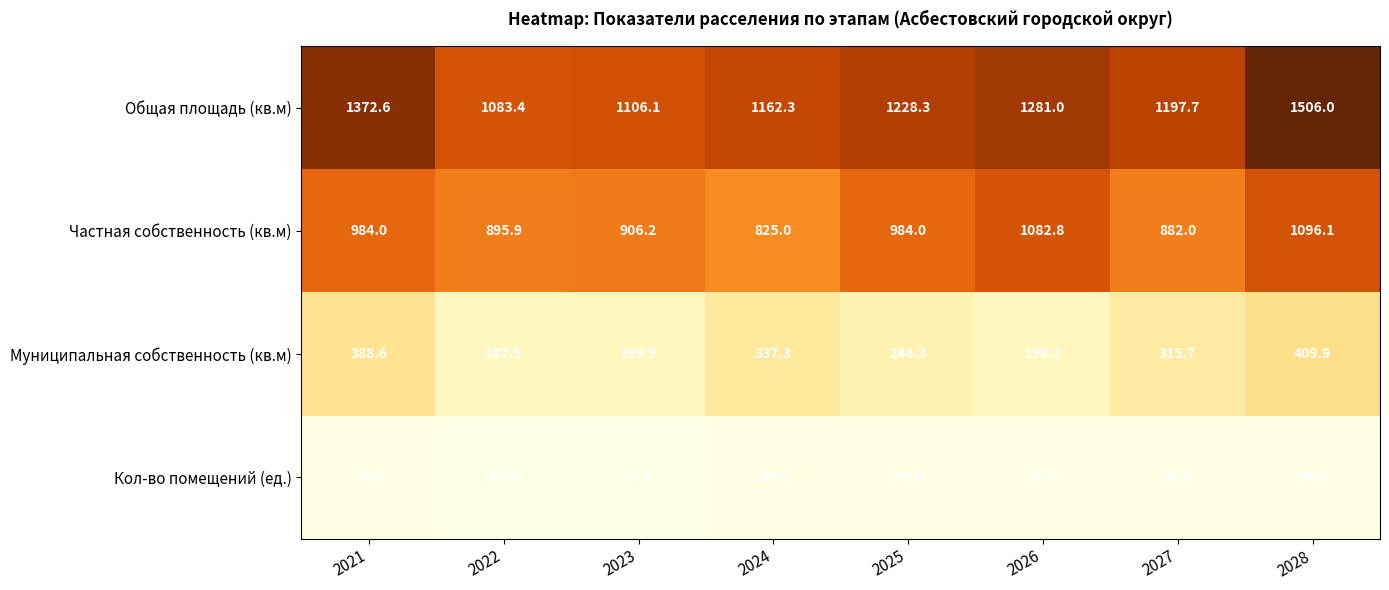

At 2023, list the series in order from largest to smallest.

Общая площадь (кв.м), Частная собственность (кв.м), Муниципальная собственность (кв.м), Кол-во помещений (ед.)